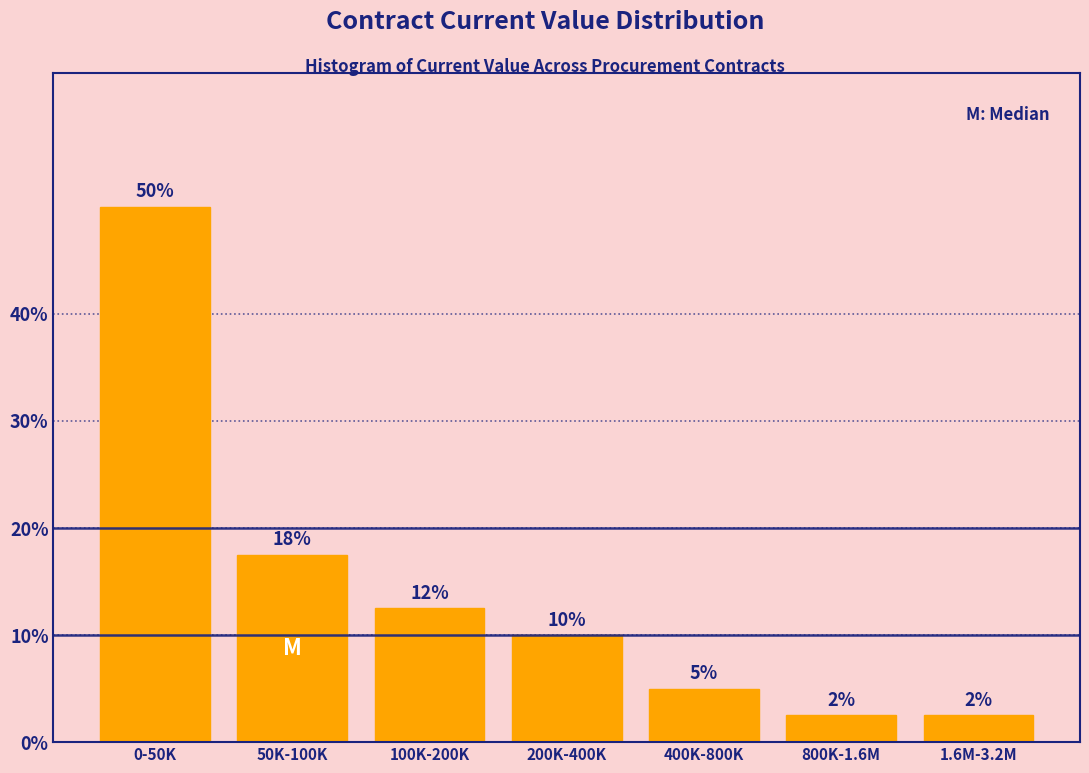

How many bars are there in total?

7